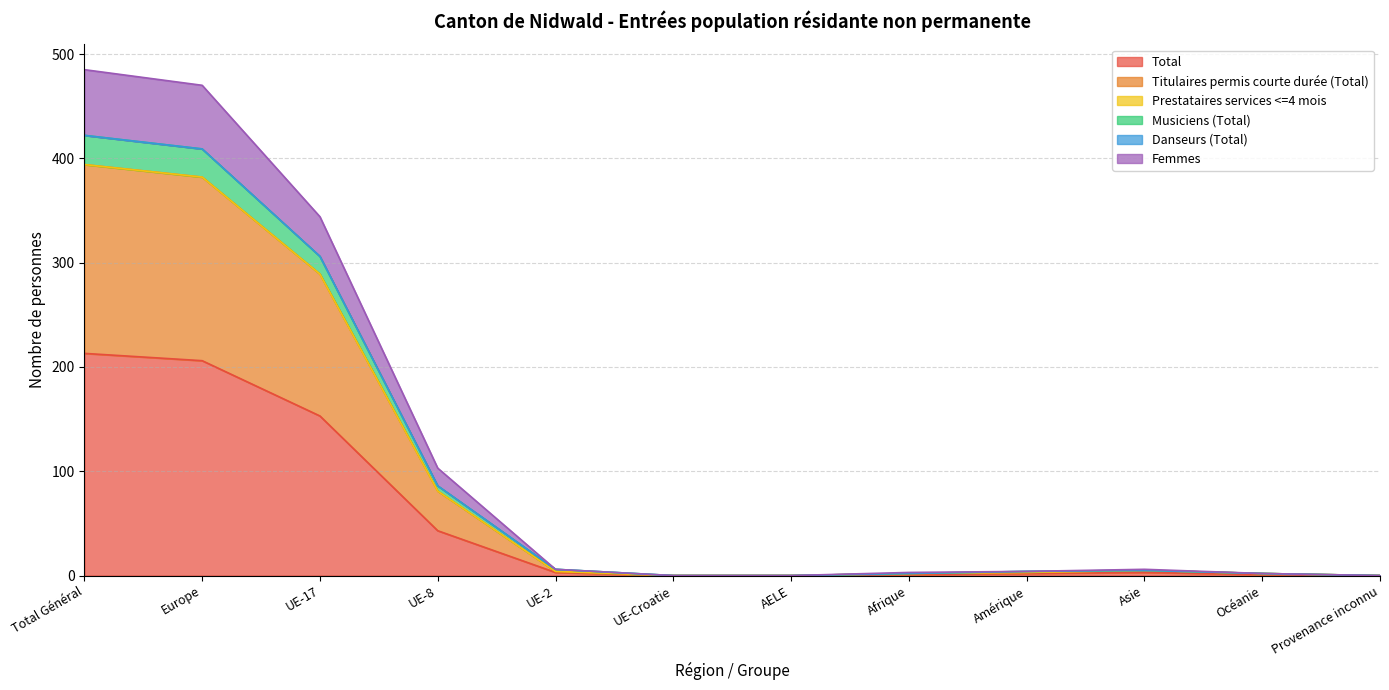

Which category has the highest value across all series?

Total Général